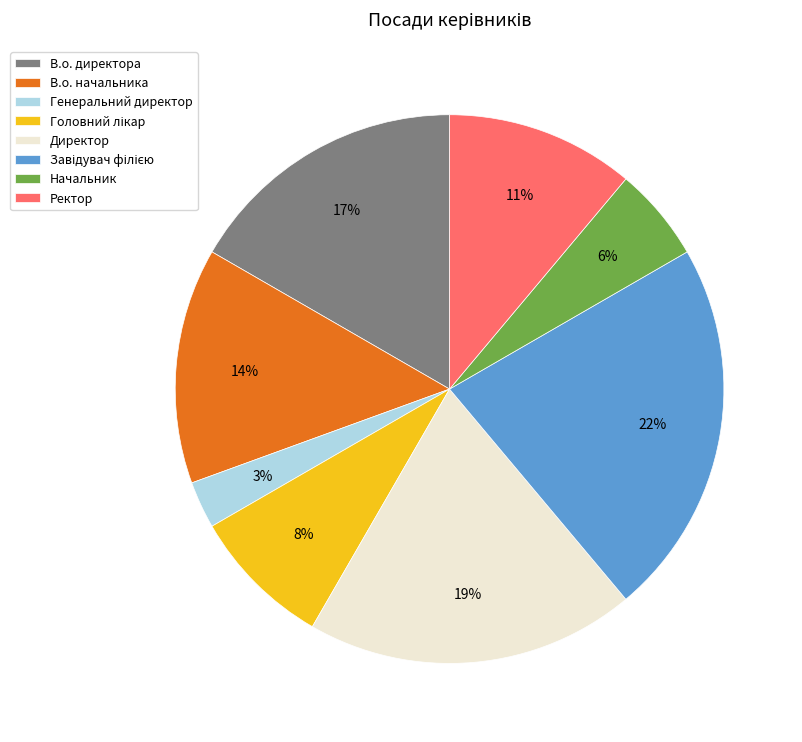

What percentage is the Директор slice, to the nearest percent?

19%